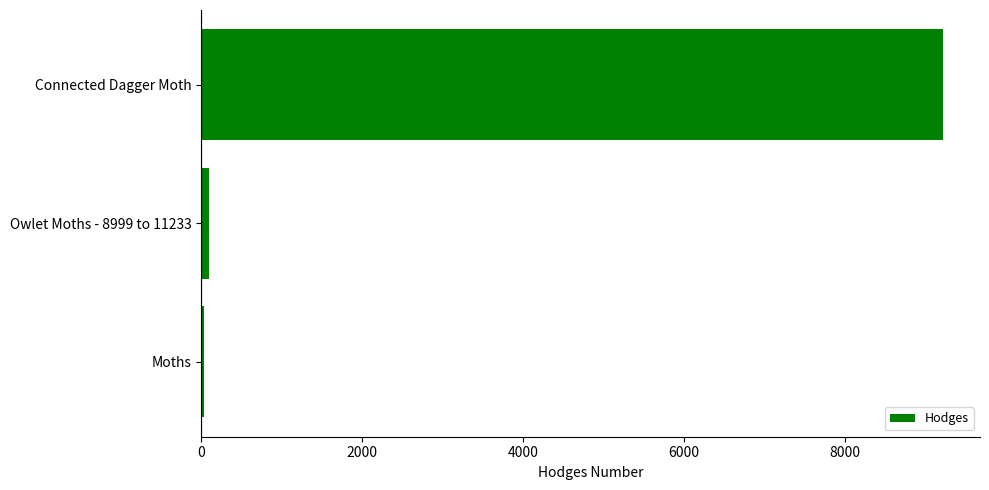

Where is the data nearest to the value 4624?

Owlet Moths - 8999 to 11233